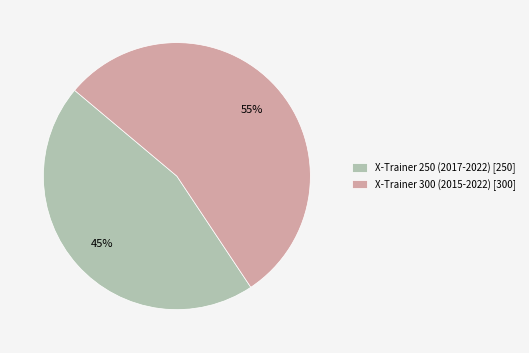

What is the largest slice in the pie chart?

X-Trainer 300 (2015-2022)